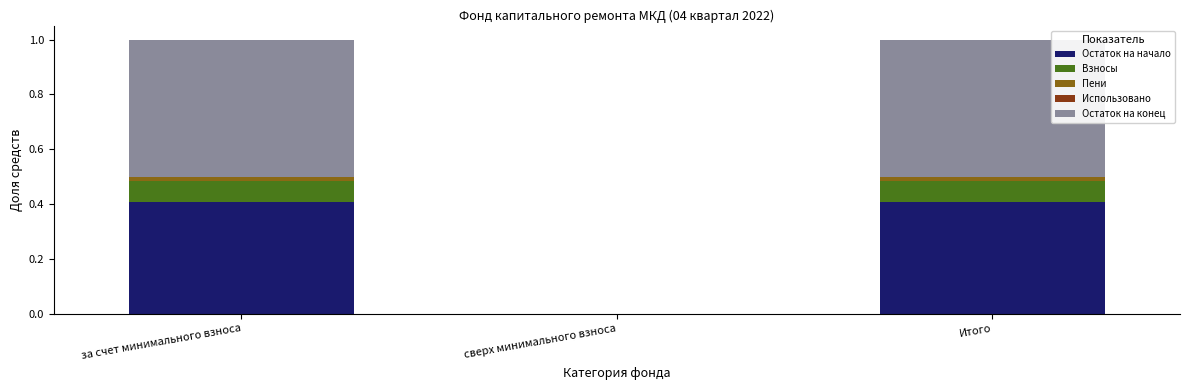

The Остаток на начало series shows 0.4 at за счет минимального взноса. True or false?

True